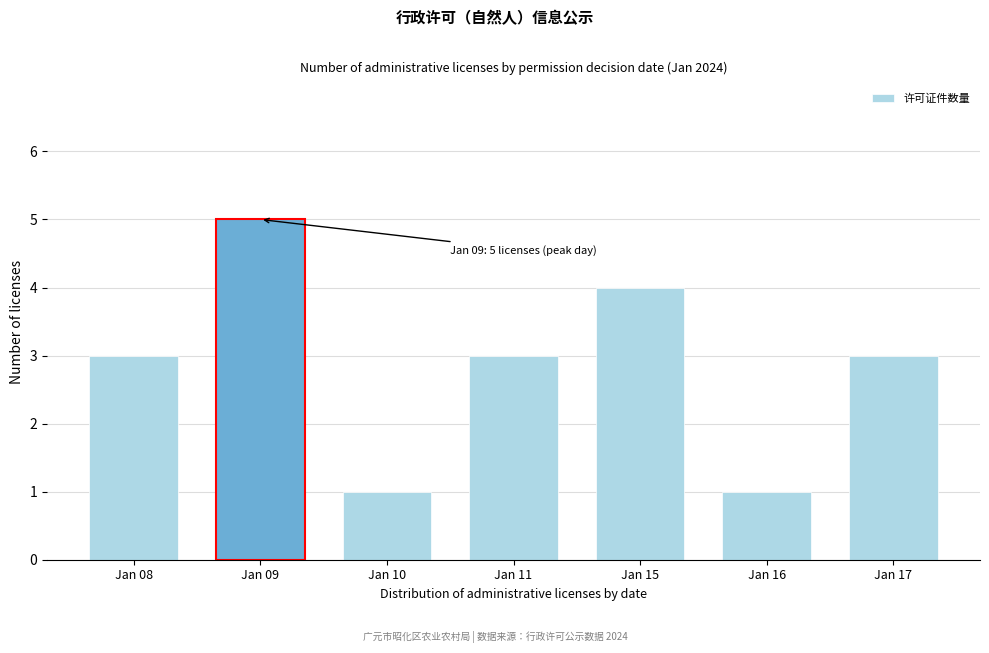

Reading left to right, transcribe all the data shown in this chart.

Jan 08=3	Jan 09=5	Jan 10=1	Jan 11=3	Jan 15=4	Jan 16=1	Jan 17=3